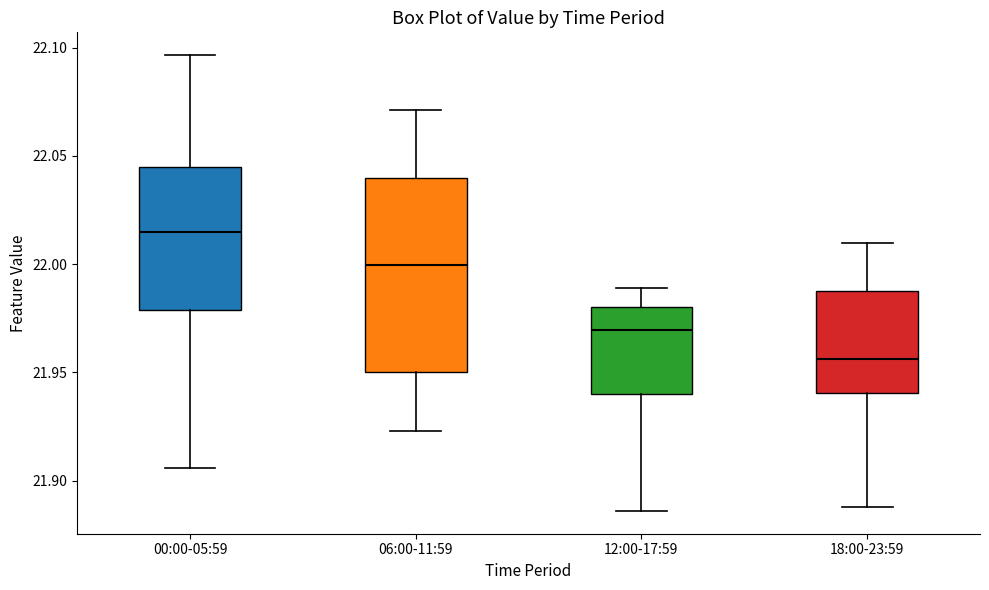

Which box has the lowest median line?

18:00-23:59